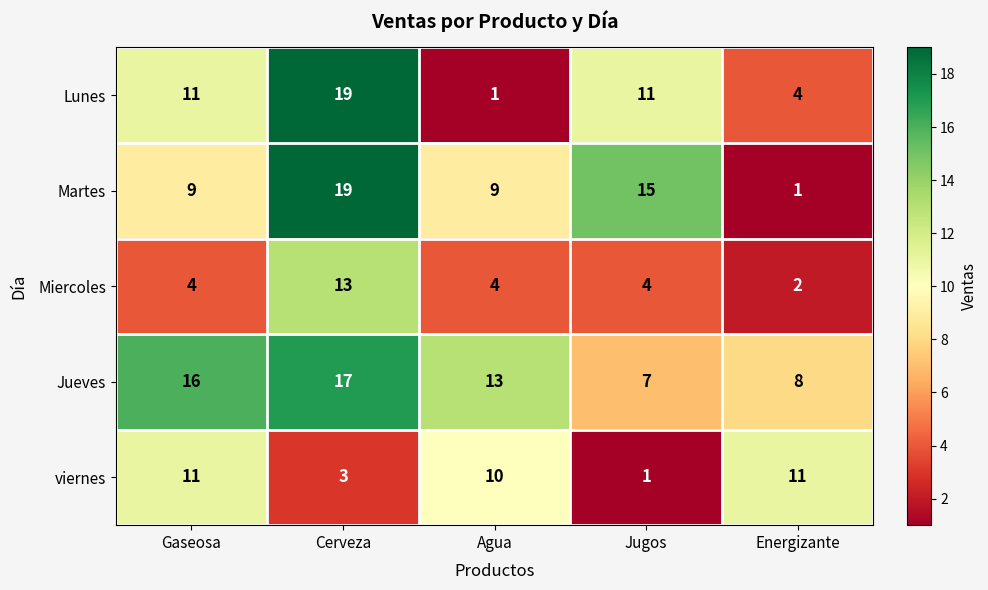

Between Gaseosa and Jugos, which series saw the biggest shift?

viernes